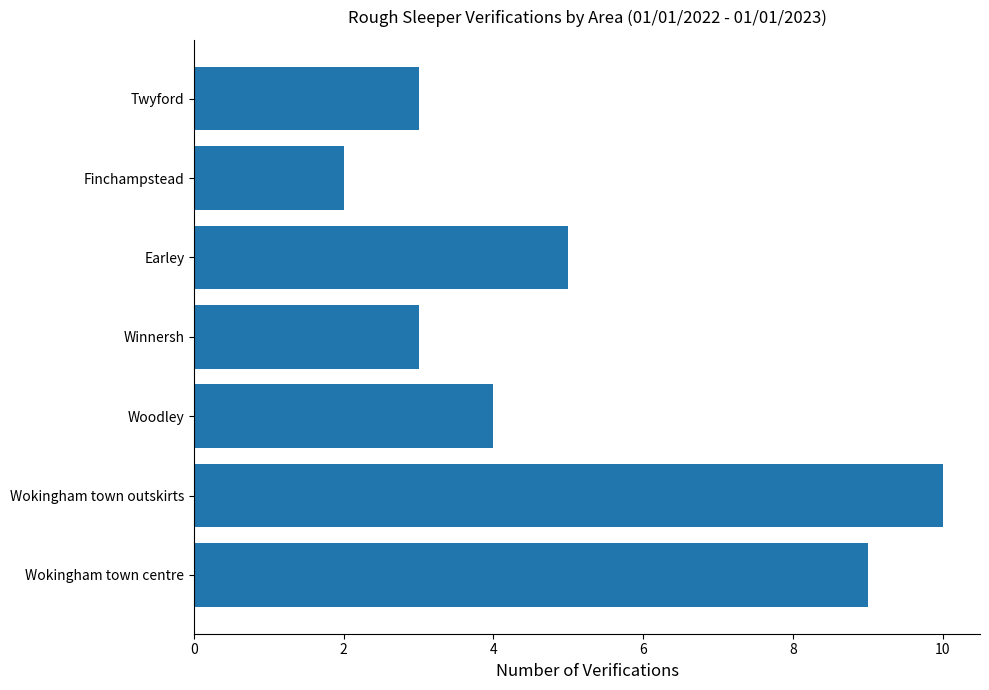

Read the value at Woodley.

4